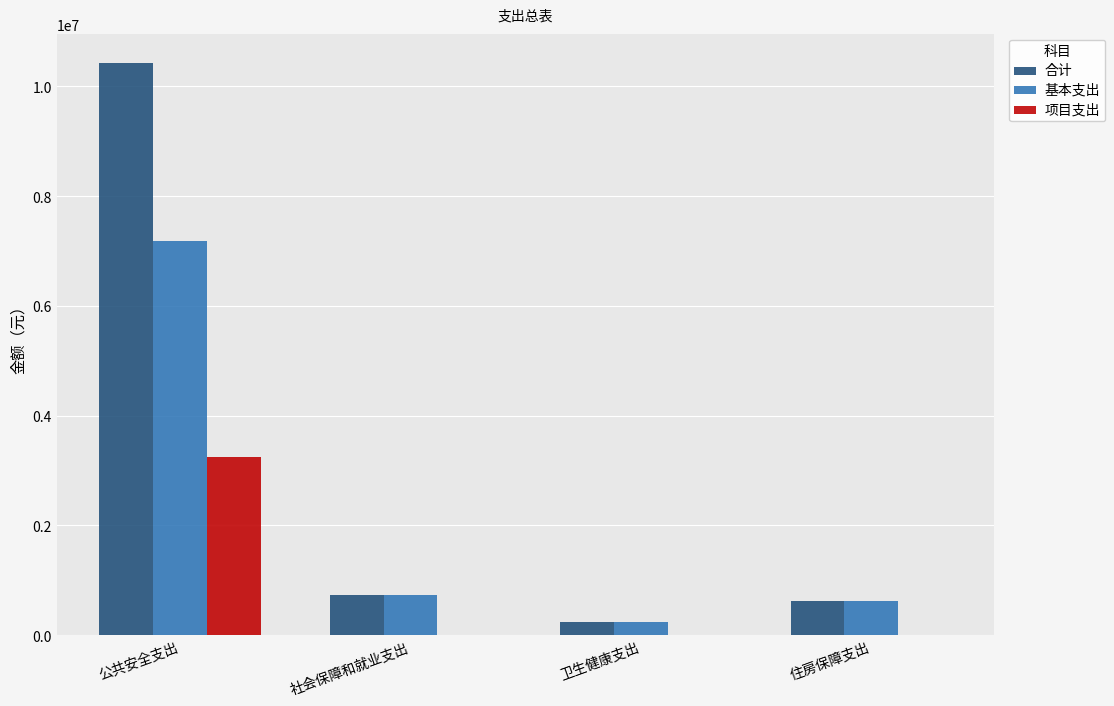

At which label does 合计 first exceed 737172?

公共安全支出